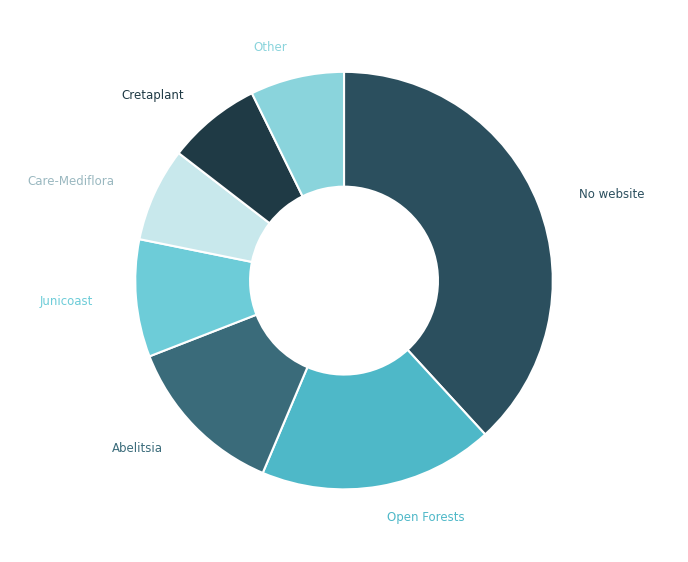

Combined, do Abelitsia and Open Forests account for over 50%?

No